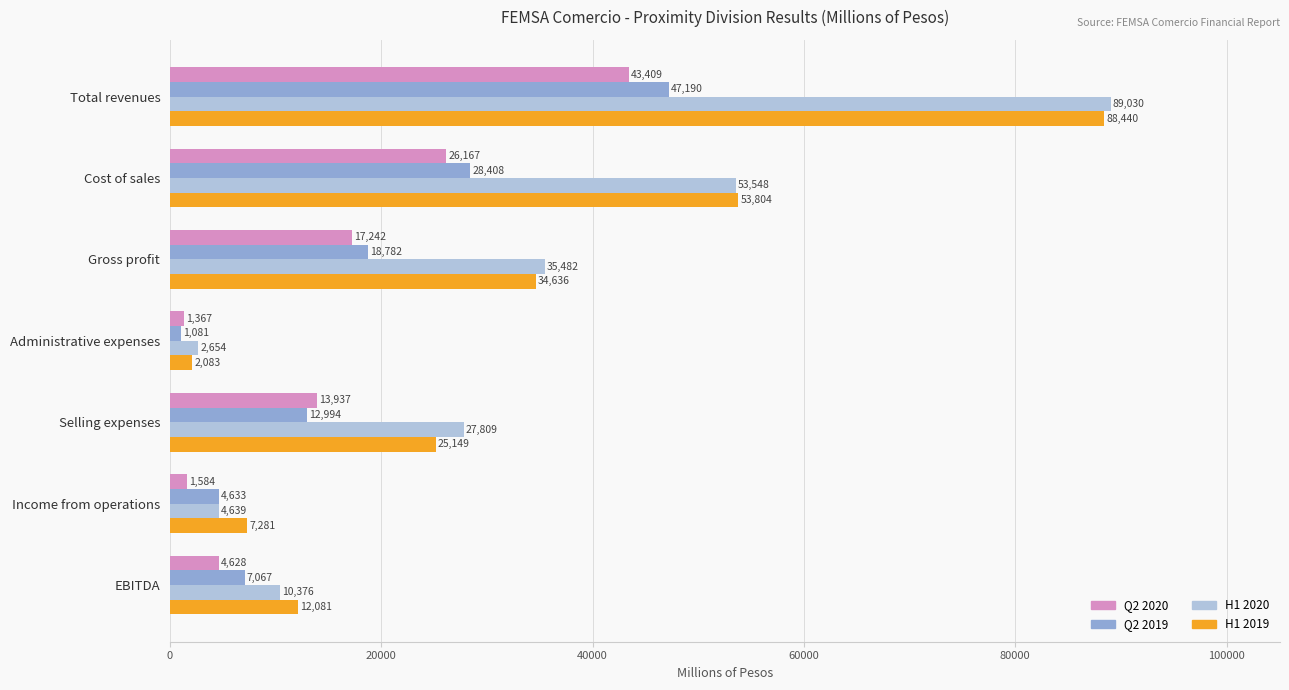

What is the sum of all Q2 2020 values?

108334